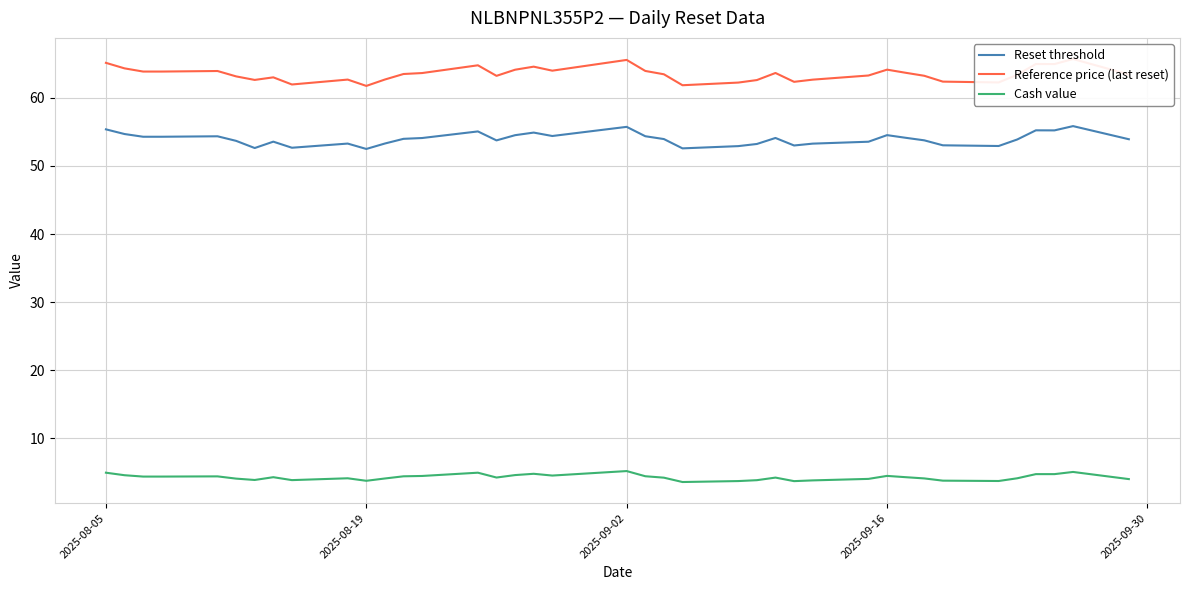

True or false: Reset threshold and Cash value intersect in this chart.

False